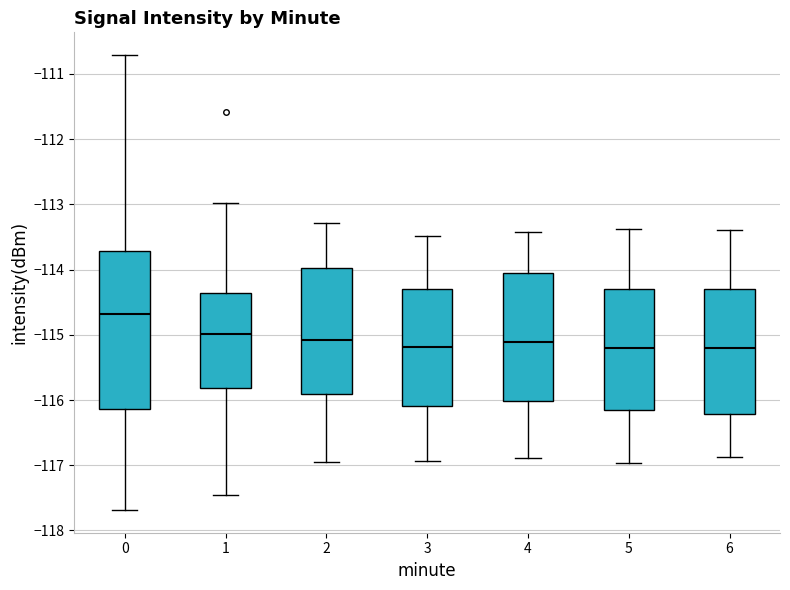

Where does the upper whisker of the box at x = 2 end on the y-axis? The values are not printed on the chart, so give them approximately, as read against the axis.

-113.3